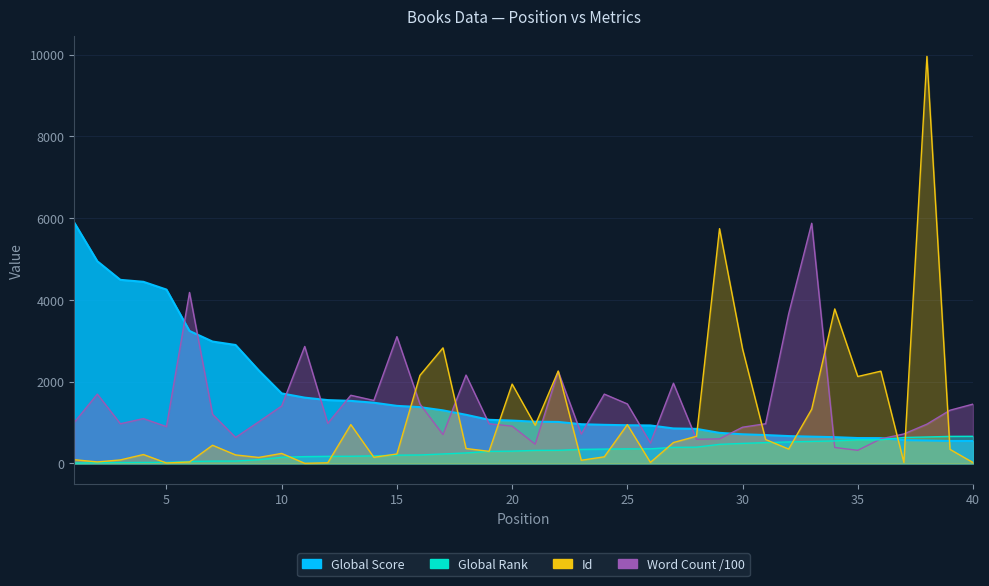

What is the difference between the maximum and minimum values in the Word Count series?

5552.9